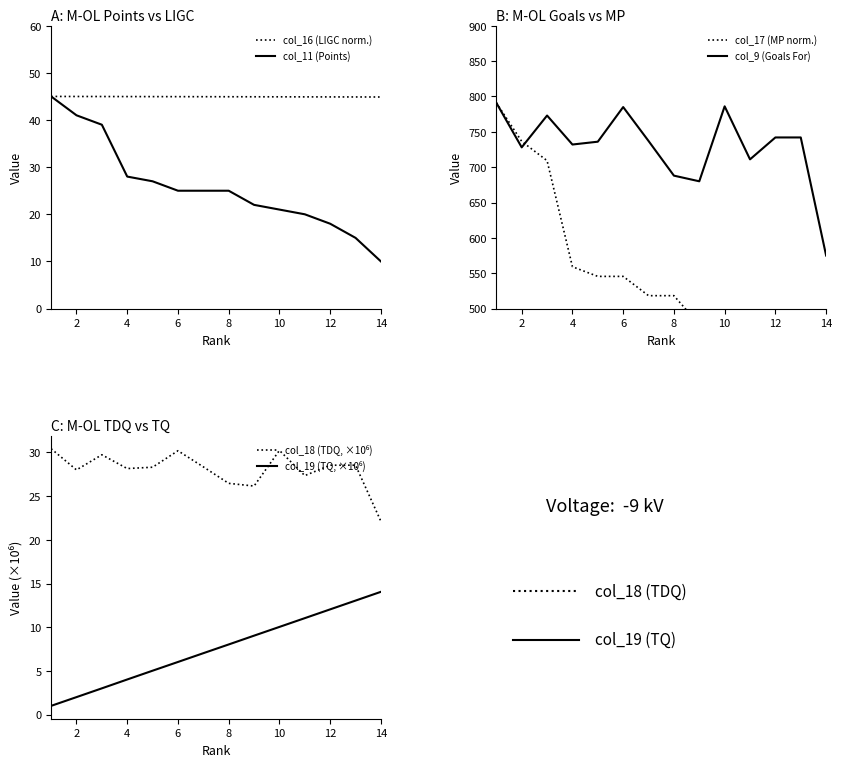

What is the average value of the col_18 (TDQ, ×10⁶) series?

28.0